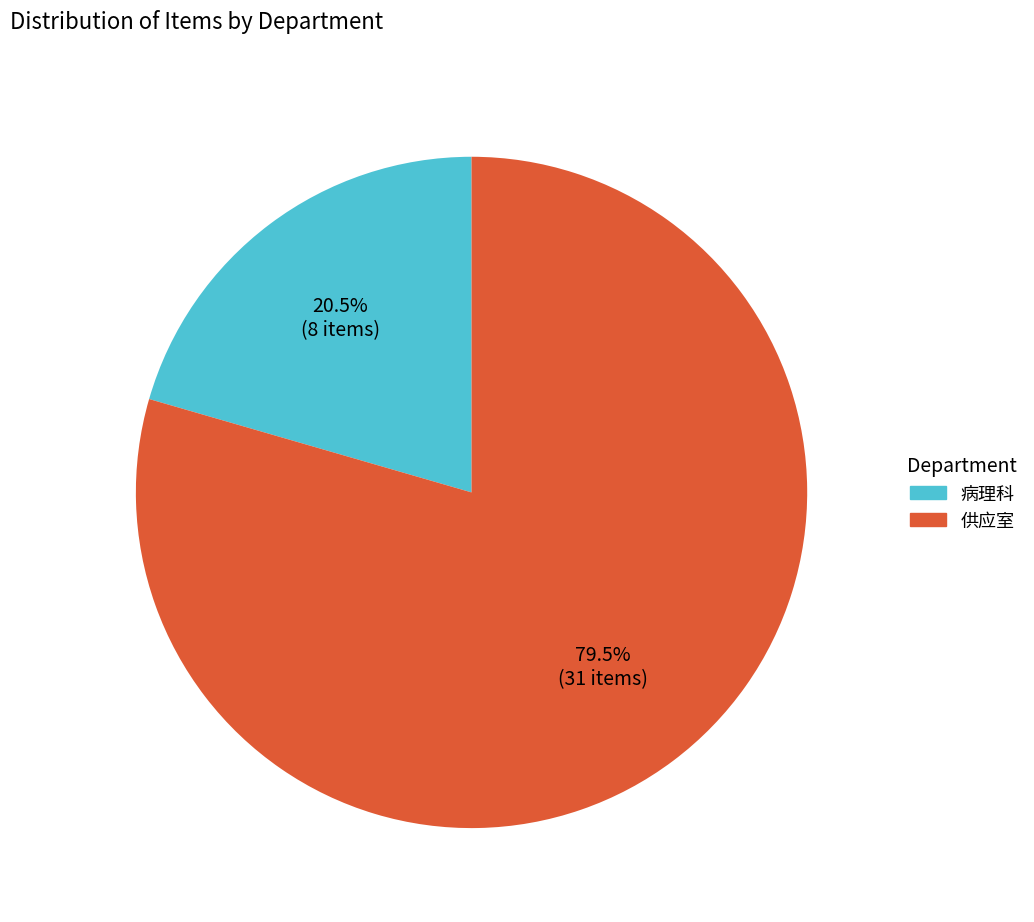

Approximately how many times larger is the value at 病理科 compared to 供应室?

0.3